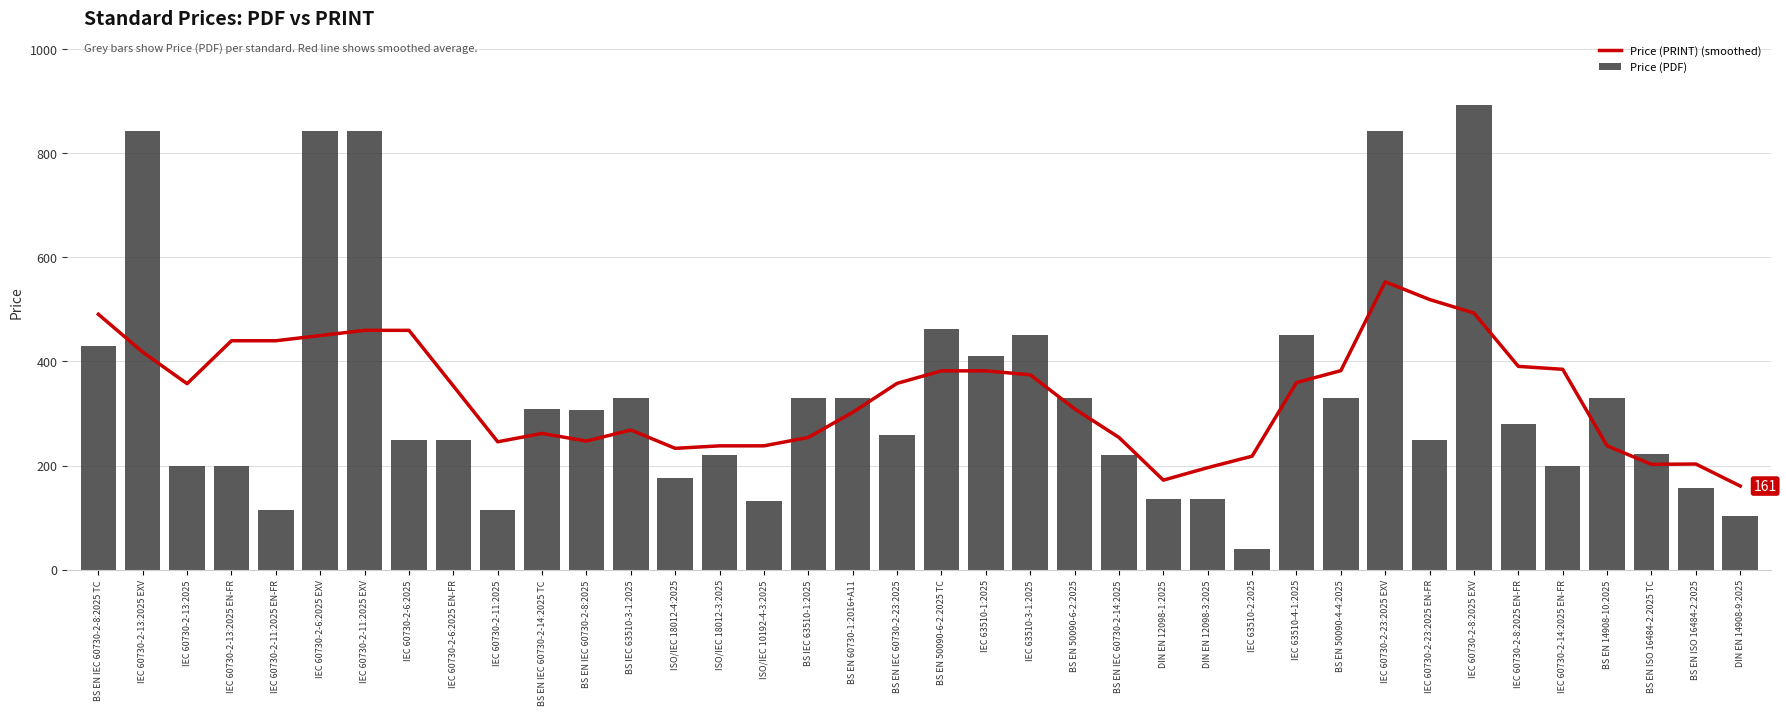

How many data points in Price (PRINT) (smoothed) are above 357?

19